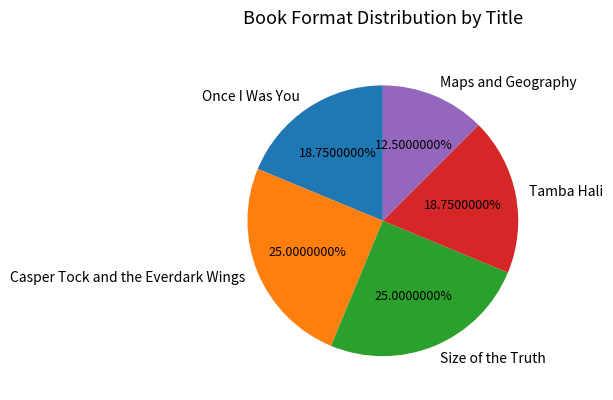

What percentage is the Casper Tock and the Everdark Wings slice, to the nearest percent?

25%